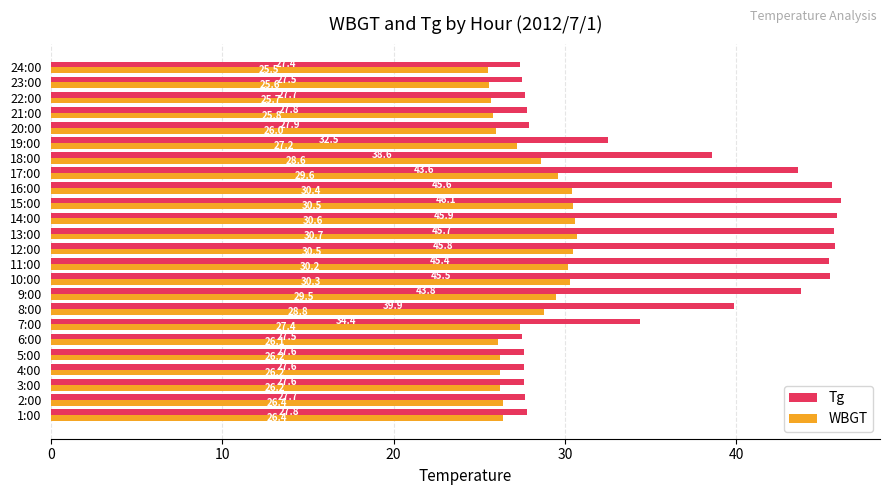

What is the average value of the Tg series?

35.7